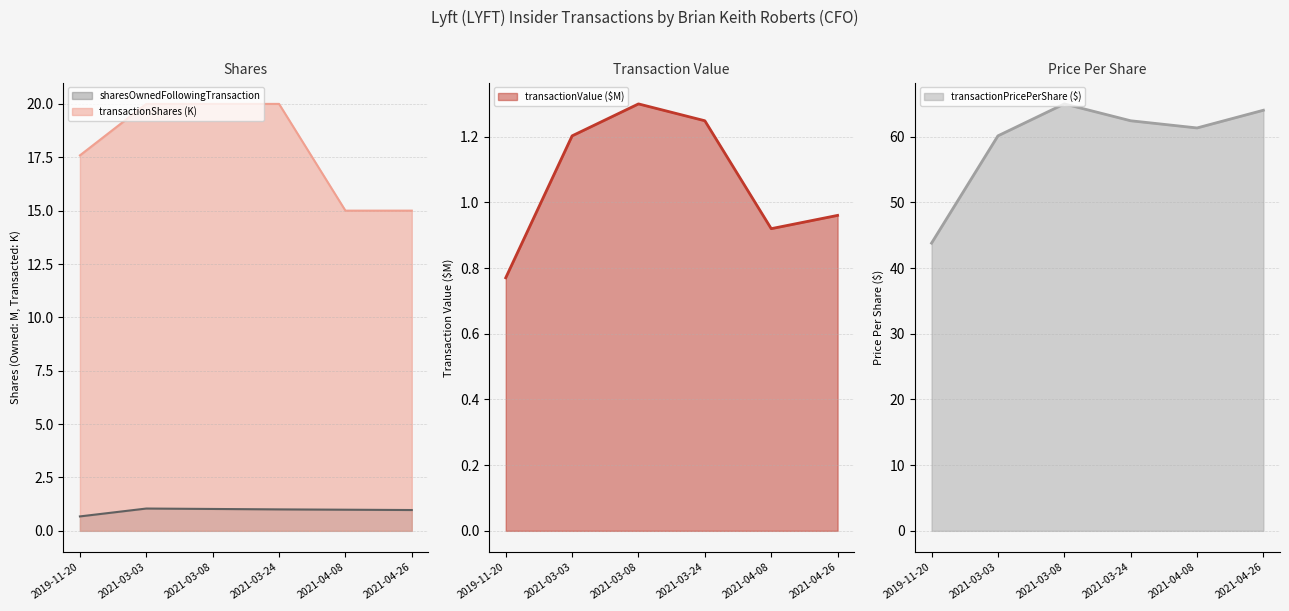

Which series has the largest total across all categories?

transactionPricePerShare